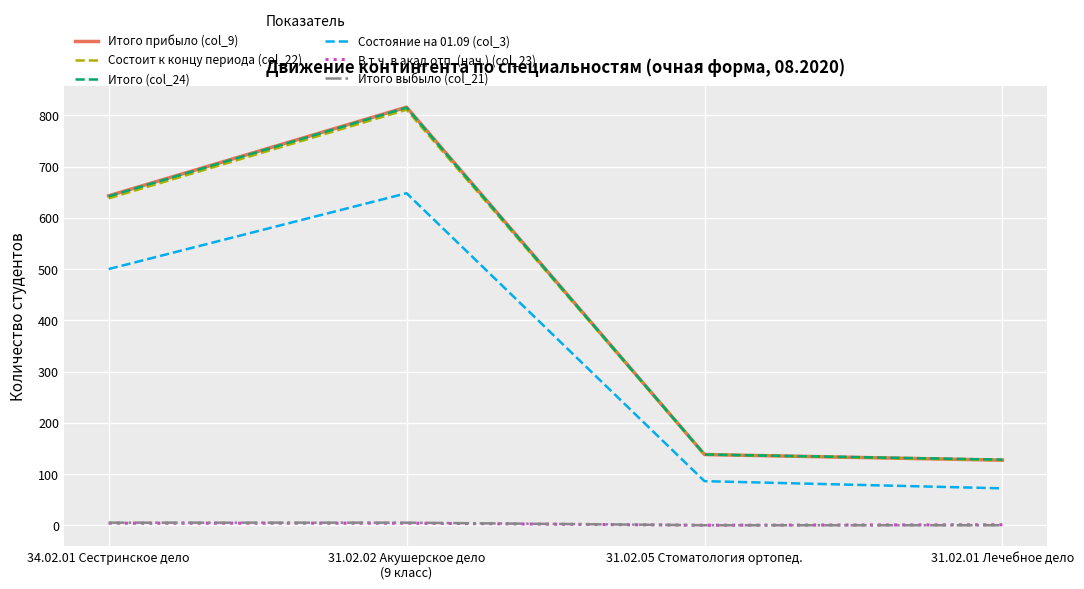

What position from the right is 31.02.05 Стоматология ортопед.?

2